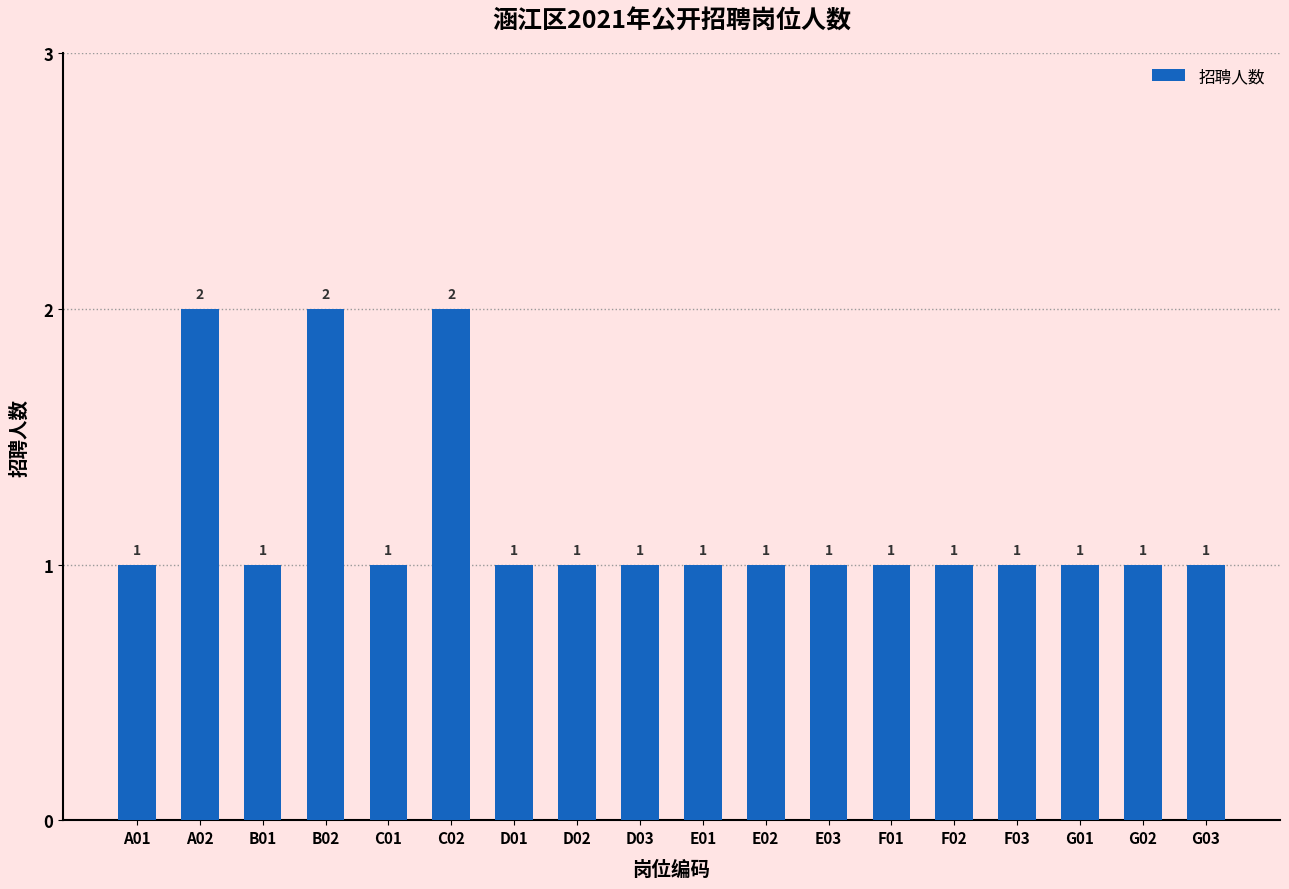

Which has a higher value, F03 or C02?

C02